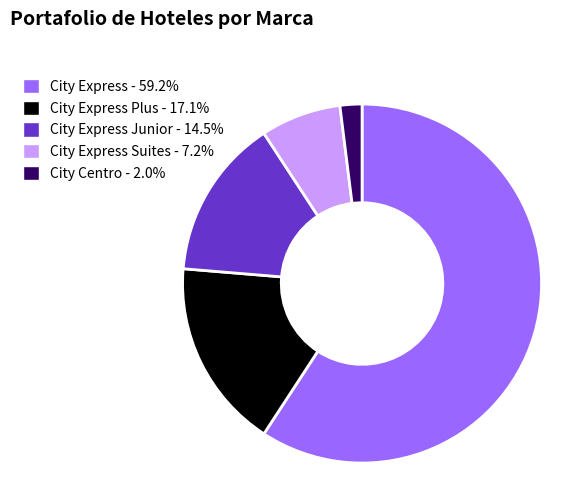

Is there any slice that represents more than half of the pie?

Yes